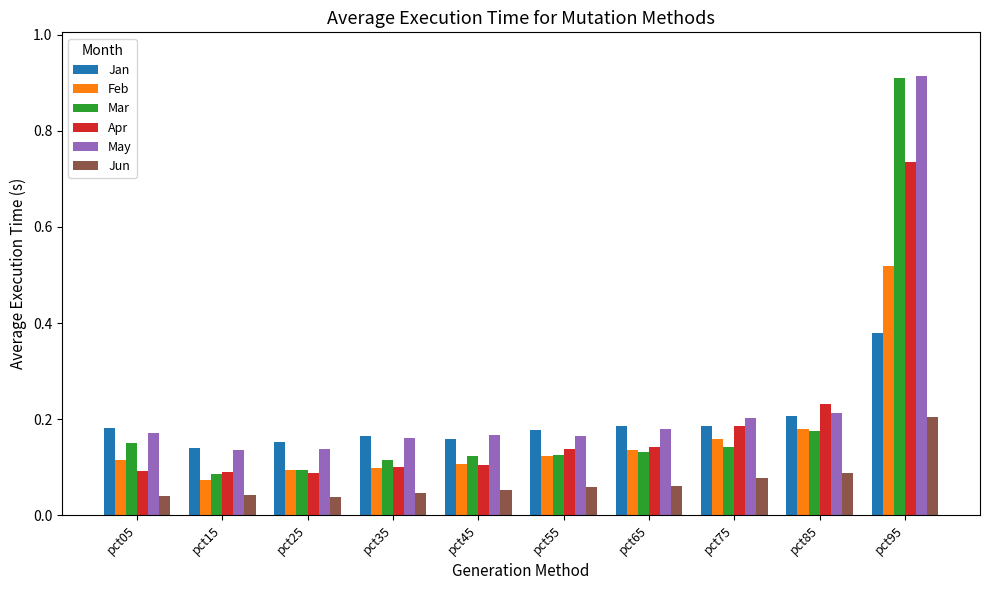

Which series has the largest range (max minus min)?

Mar